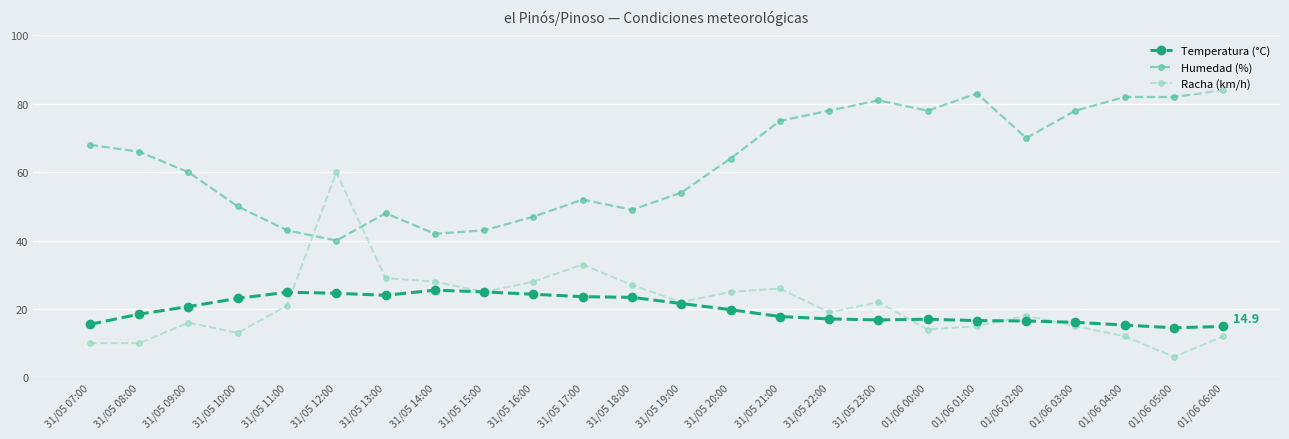

What is the sum of all Temperatura (°C) values?

477.1